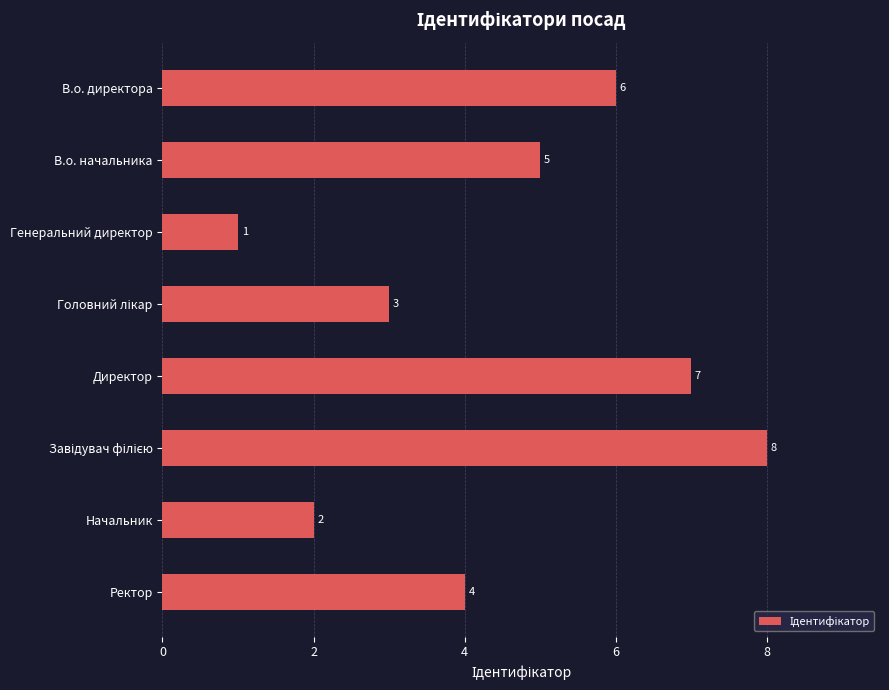

Count the values in the range 3 to 7.

5